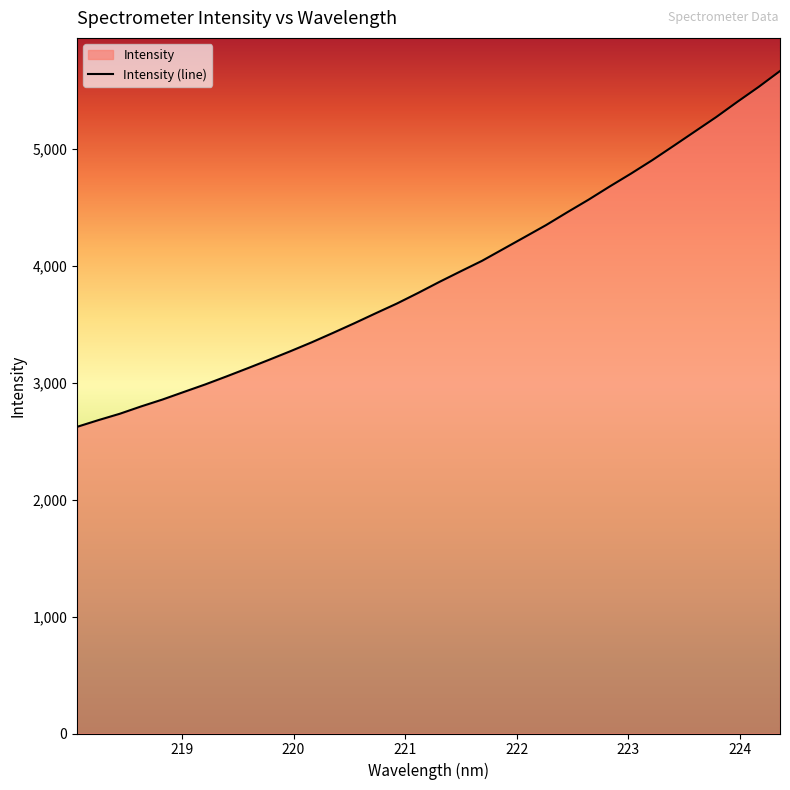

Reading left to right, extract all data points from this chart.

218.0596=2621.7	218.2508=2679.0	218.442=2733.3	218.6332=2796.0	218.8244=2854.7	219.0156=2919.4	219.2067=2983.5	219.3979=3052.1	219.589=3122.5	219.7801=3194.4	219.9712=3267.7	220.1623=3343.7	220.3533=3424.3	220.5444=3506.6	220.7354=3591.7	220.9264=3675.3	221.1174=3766.3	221.3083=3860.7	221.4993=3951.3	221.6902=4040.7	221.8812=4142.1	222.0721=4243.6	222.263=4345.4	222.4538=4455.4	222.6447=4563.0	222.8355=4676.6	223.0264=4786.6	223.2172=4901.5	223.408=5023.3	223.5987=5146.3	223.7895=5269.3	223.9802=5400.3	224.1709=5527.6	224.3616=5663.1